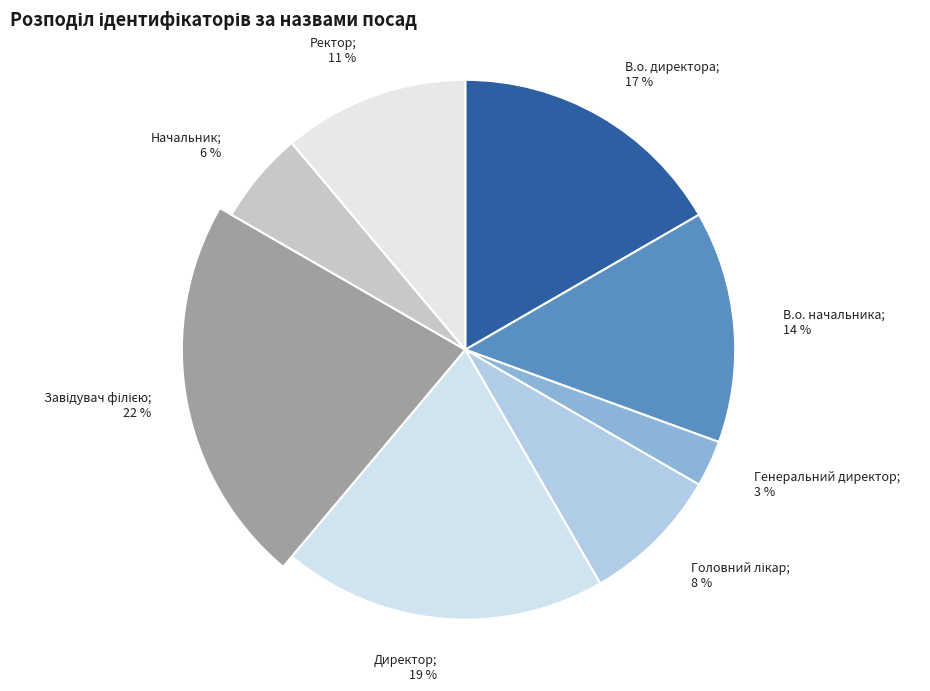

Which has a higher value, Ректор or В.о. начальника?

В.о. начальника